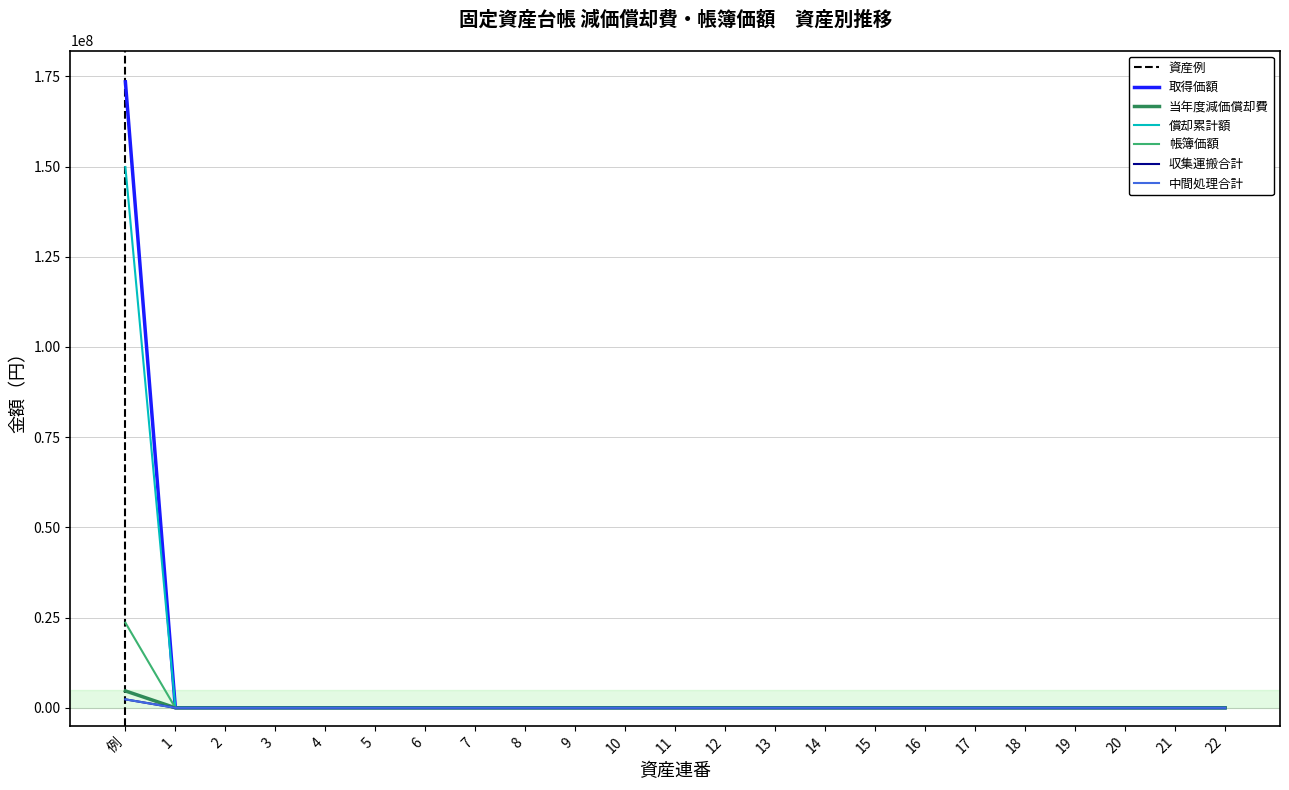

The value of 取得価額 at 10 is 69273751. True or false?

False